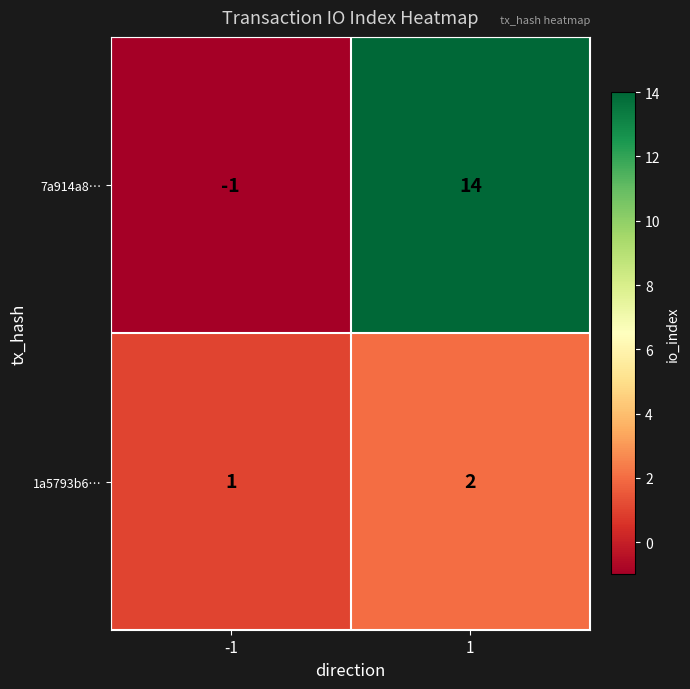

List the series in order of their peak value, highest first.

7a914a8…, 1a5793b6…